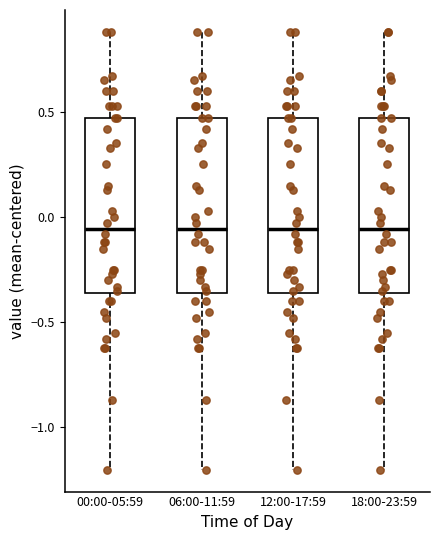

Reading left to right, transcribe this box plot: for each box, give where its median line is, the range the box spans, and where its two whiskers end, as read against the y-axis. The values are not printed on the chart, so give them approximately, as read against the axis.

00:00-05:59: median -0.05, box -0.35 to 0.45, whiskers -1.20 to 0.90
06:00-11:59: median -0.05, box -0.35 to 0.45, whiskers -1.20 to 0.90
12:00-17:59: median -0.05, box -0.35 to 0.45, whiskers -1.20 to 0.90
18:00-23:59: median -0.05, box -0.35 to 0.45, whiskers -1.20 to 0.90